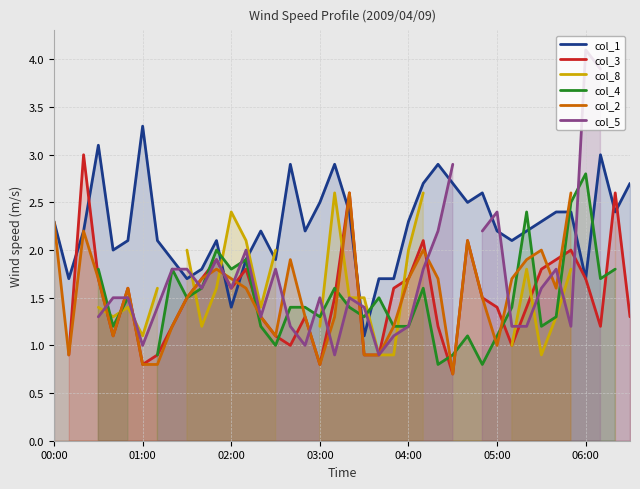

What is the lowest value of the col_1 series?

1.1